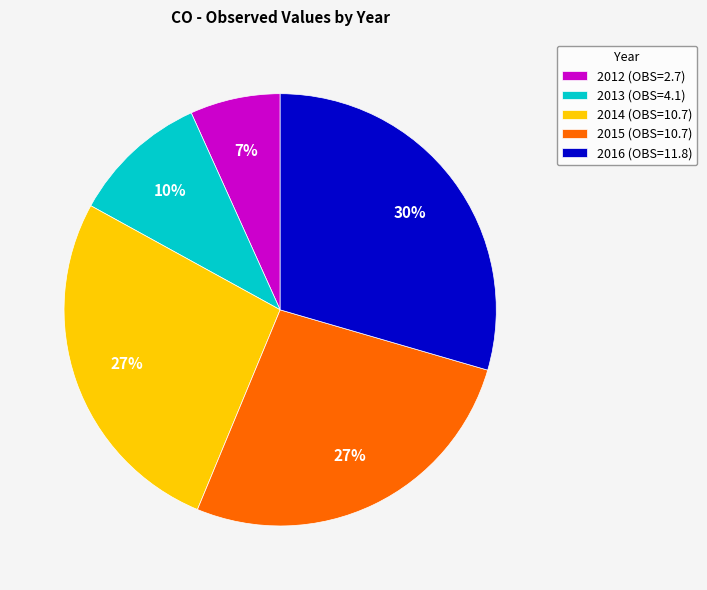

What is the ratio of the value at 2014 (OBS=10.7) to the value at 2015 (OBS=10.7)?

1.0